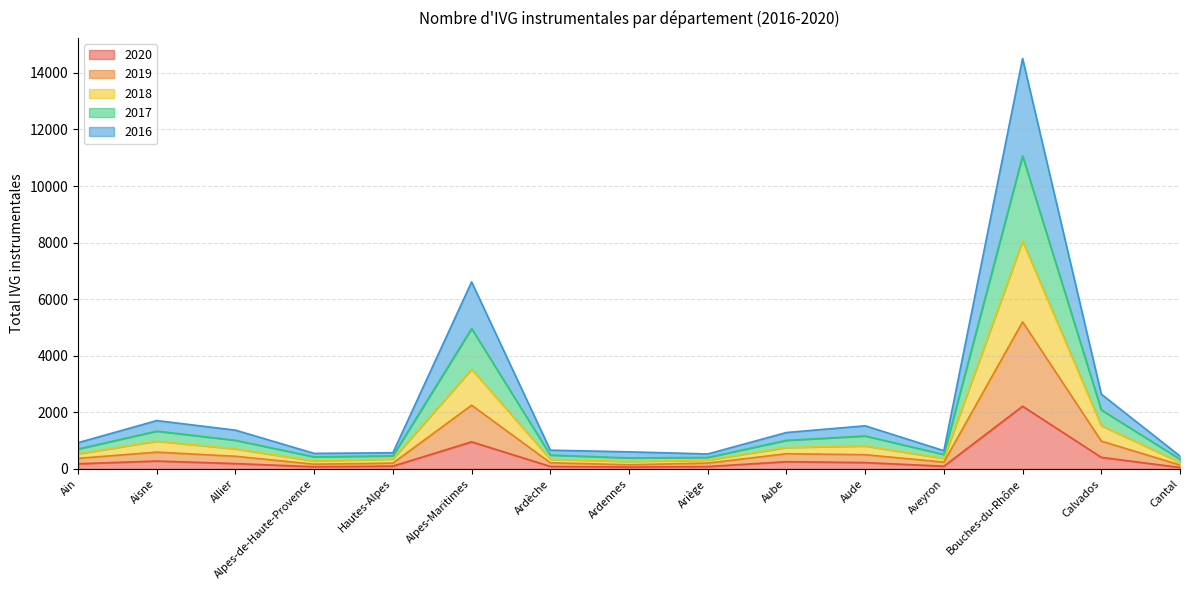

What is the approximate value of 2020 at Calvados?

411